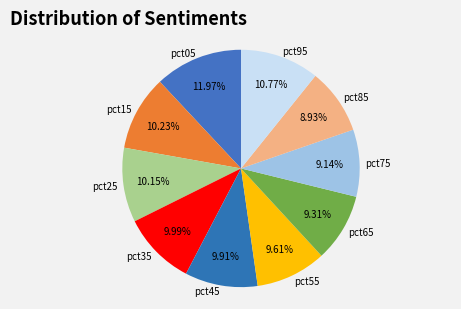

Which slice is the largest?

pct05